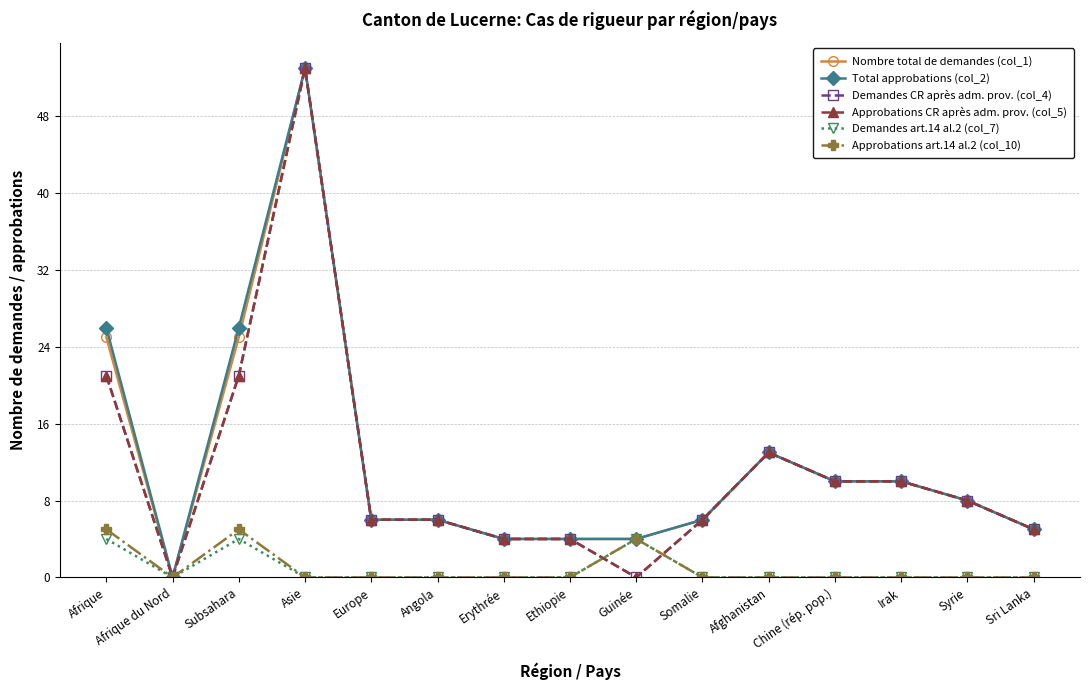

Does the chart have visible grid lines?

Yes